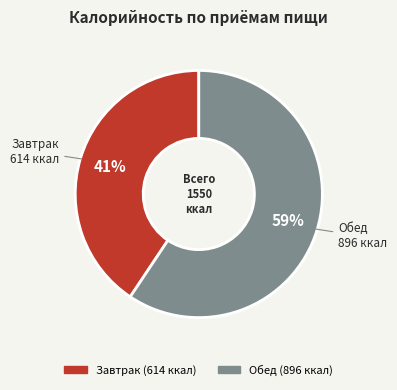

Count the number of slices in the pie.

2